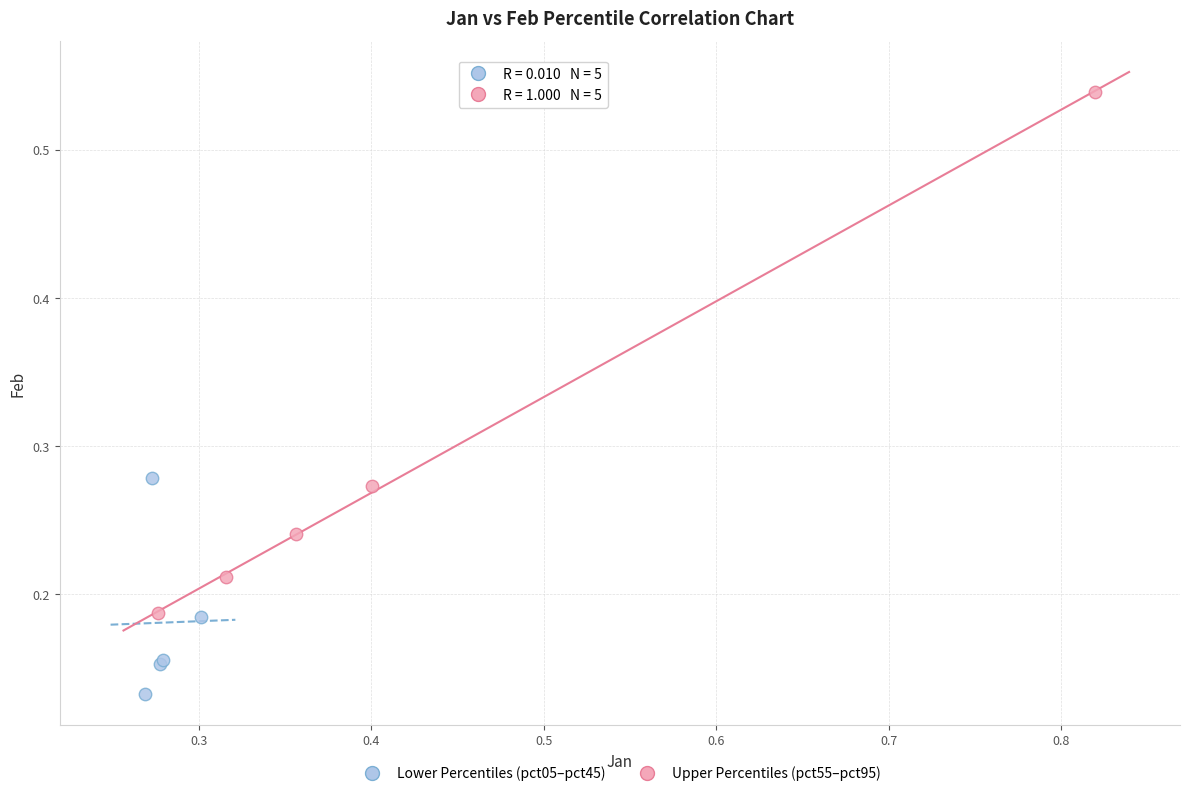

Which series reaches the maximum Y coordinate?

Upper Percentiles (pct55–pct95)